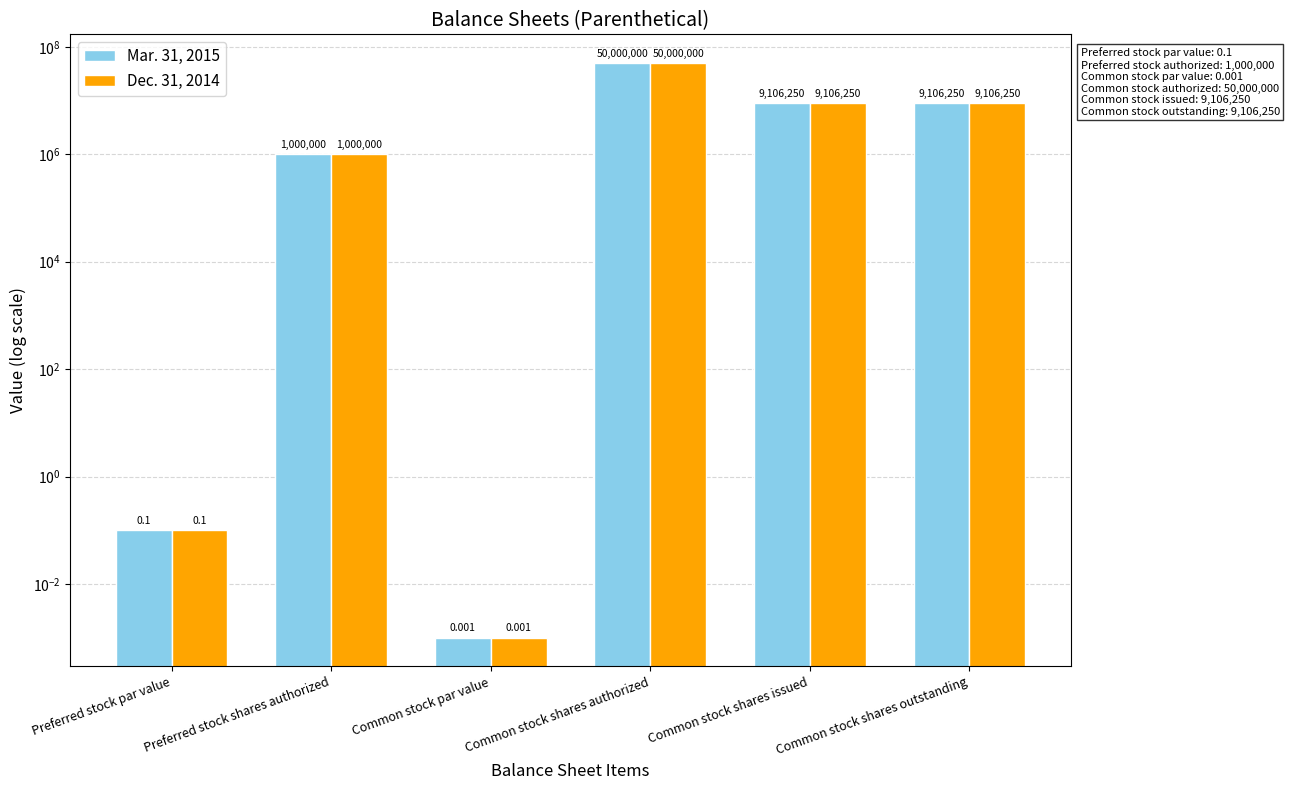

Reading left to right, what are all the values shown in this chart?

Mar. 31, 2015: Preferred stock par value=0.1	Preferred stock shares authorized=1000000.0	Common stock par value=0.0	Common stock shares authorized=50000000.0	Common stock shares issued=9106250.0	Common stock shares outstanding=9106250.0
Dec. 31, 2014: Preferred stock par value=0.1	Preferred stock shares authorized=1000000.0	Common stock par value=0.0	Common stock shares authorized=50000000.0	Common stock shares issued=9106250.0	Common stock shares outstanding=9106250.0